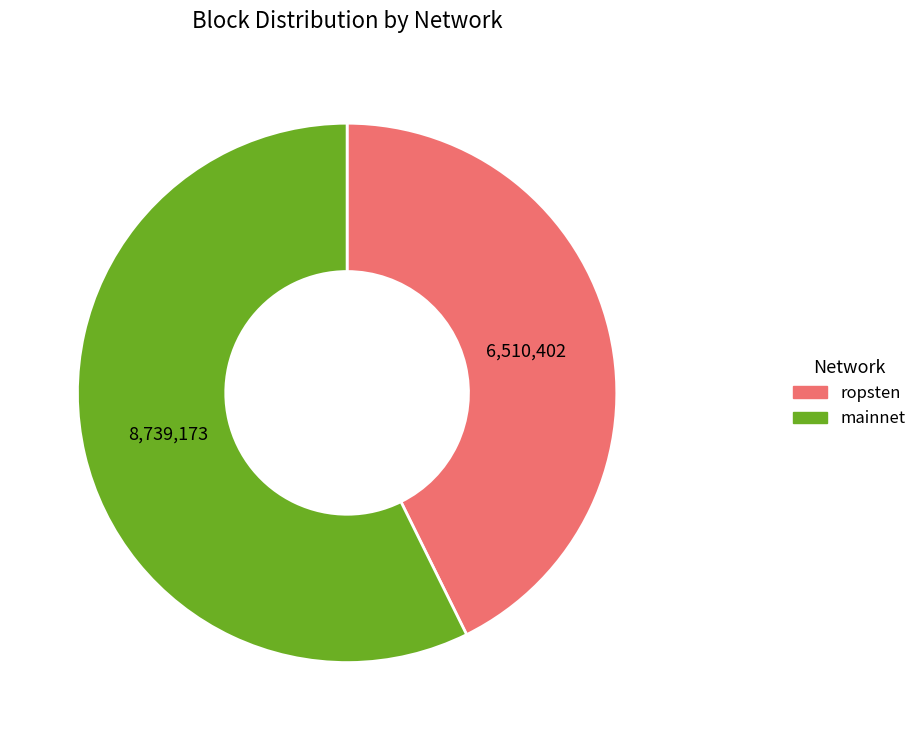

Count the number of slices in the pie.

2